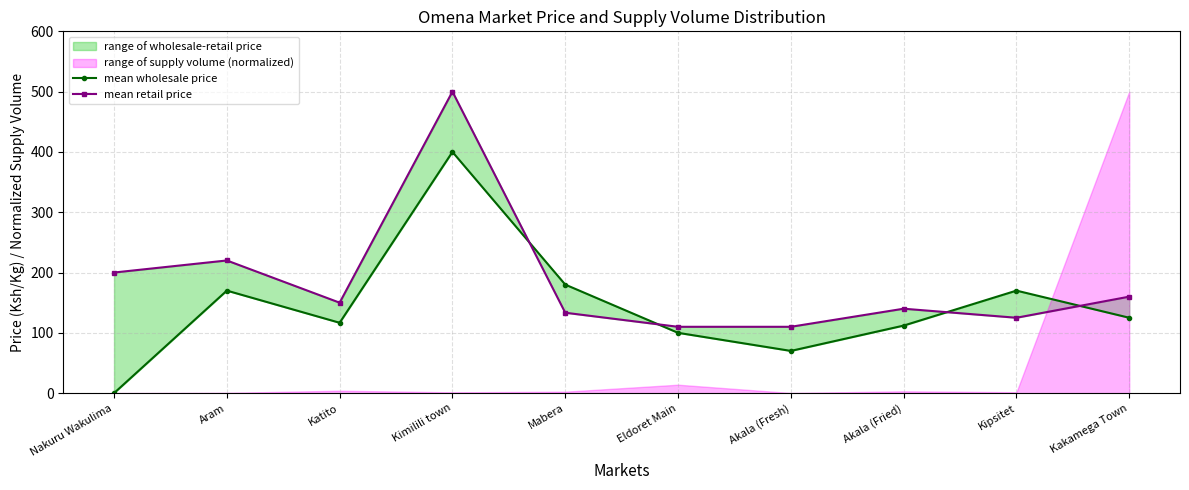

Reading right to left, transcribe all the data shown in this chart.

mean wholesale price: Kakamega Town=125.0	Kipsitet=170.0	Akala (Fried)=112.0	Akala (Fresh)=70.0	Eldoret Main=100.0	Mabera=180.0	Kimilili town=400.0	Katito=116.7	Aram=170.0	Nakuru Wakulima=0.0
mean retail price: Kakamega Town=160.0	Kipsitet=125.0	Akala (Fried)=140.0	Akala (Fresh)=110.0	Eldoret Main=110.0	Mabera=133.3	Kimilili town=500.0	Katito=150.0	Aram=220.0	Nakuru Wakulima=200.0